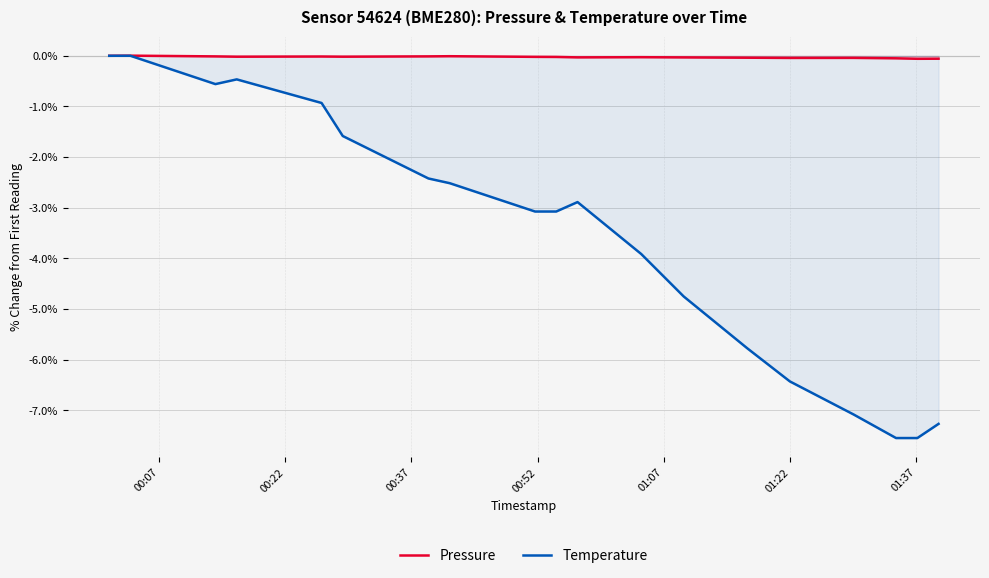

What is the lowest value of the Temperature series?

-7.5